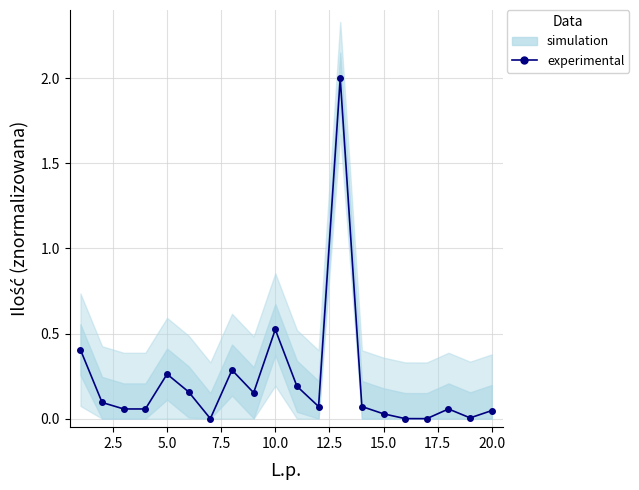

Count the number of categories in the chart.

20